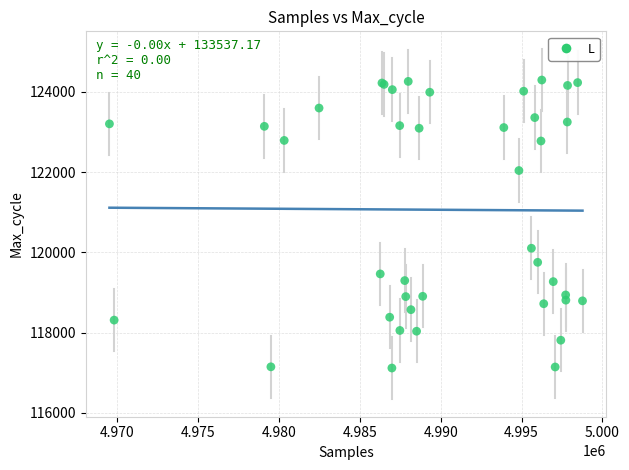

What Y value in the scatter plot is closest to 120705?

120102